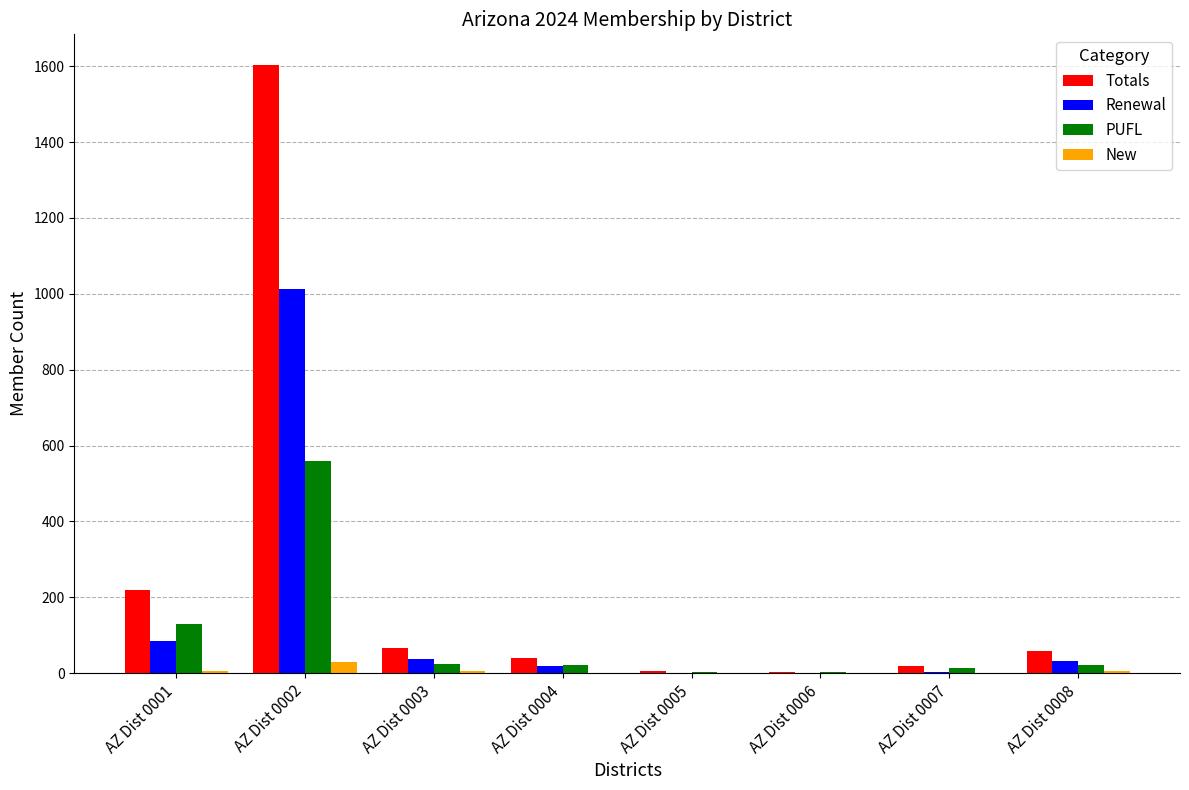

What is the sum of all PUFL values?

777